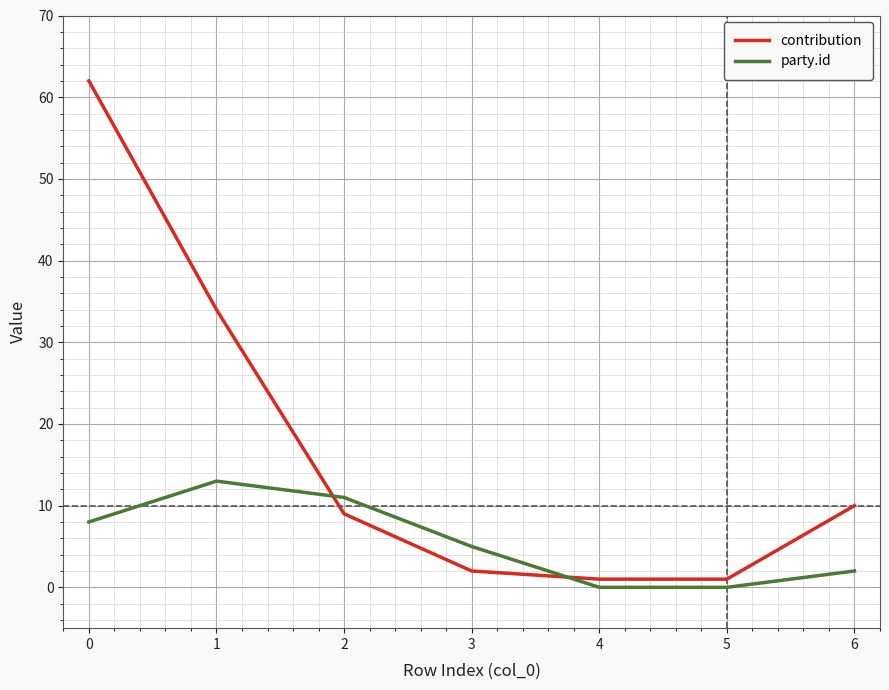

What is the total value across all series at 3?

7